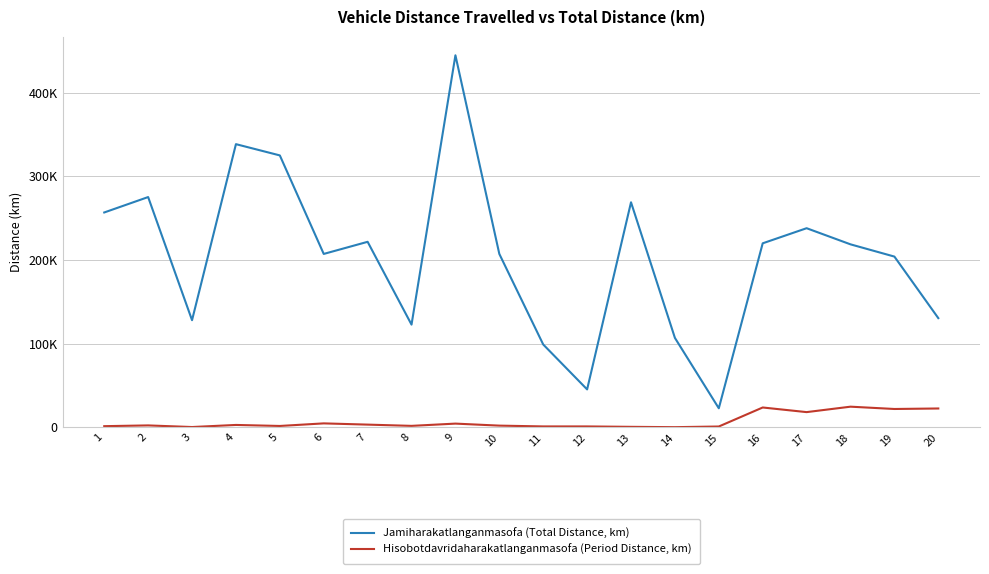

What is the greatest value displayed?

444581